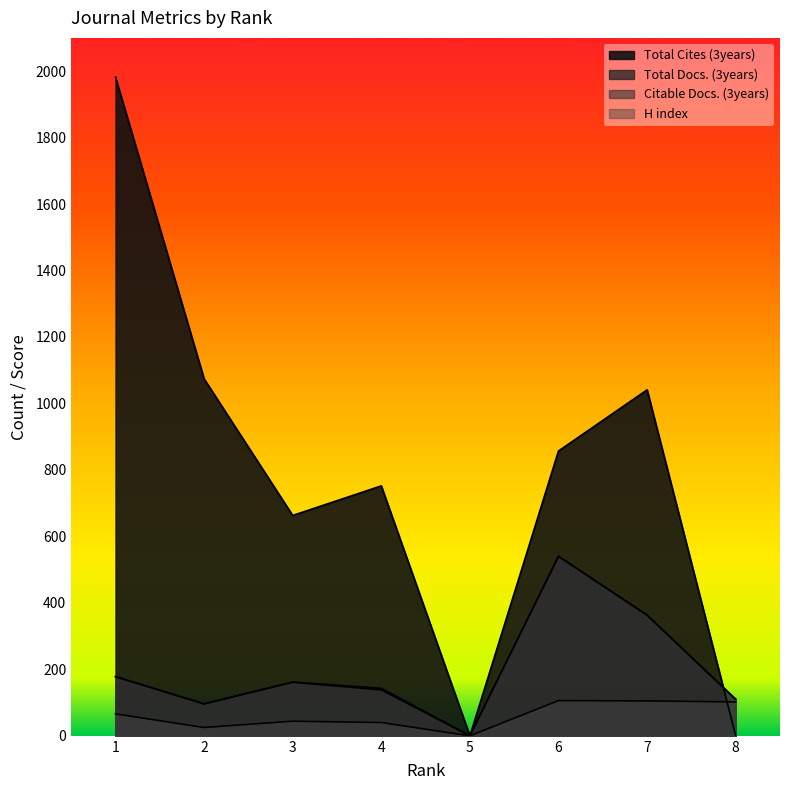

Count the number of categories in the chart.

8